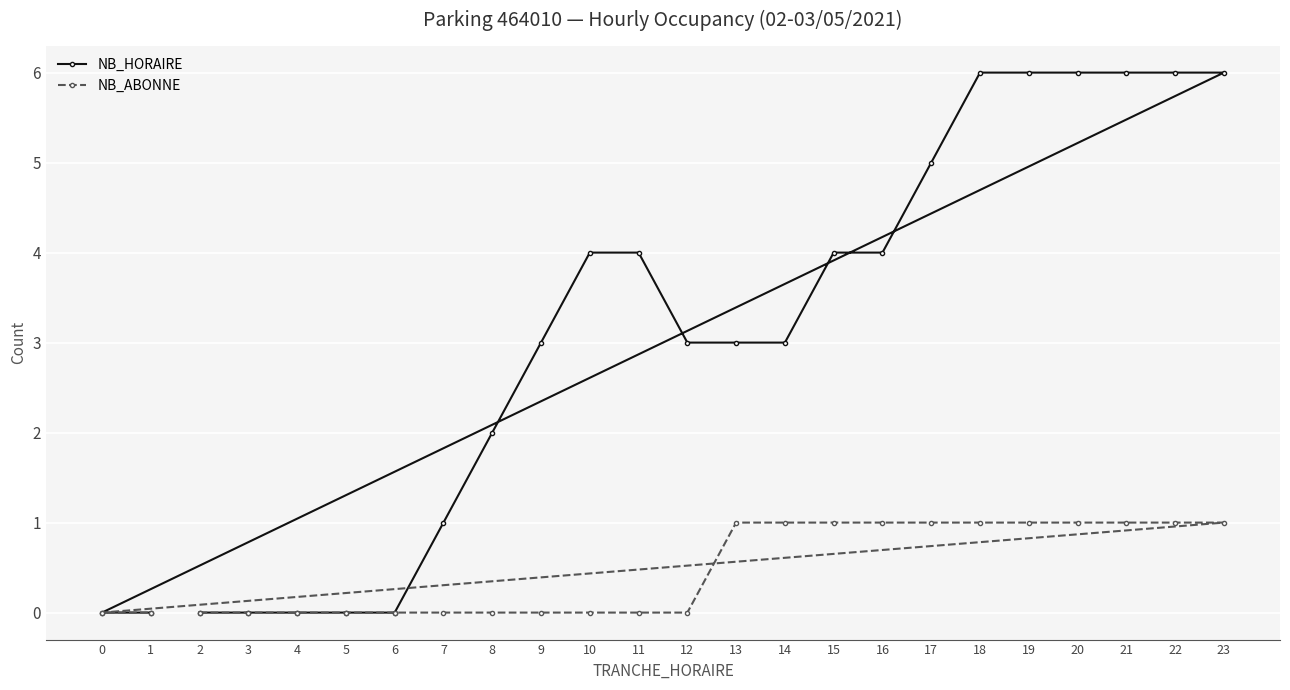

Which series has the widest spread of values?

NB_HORAIRE